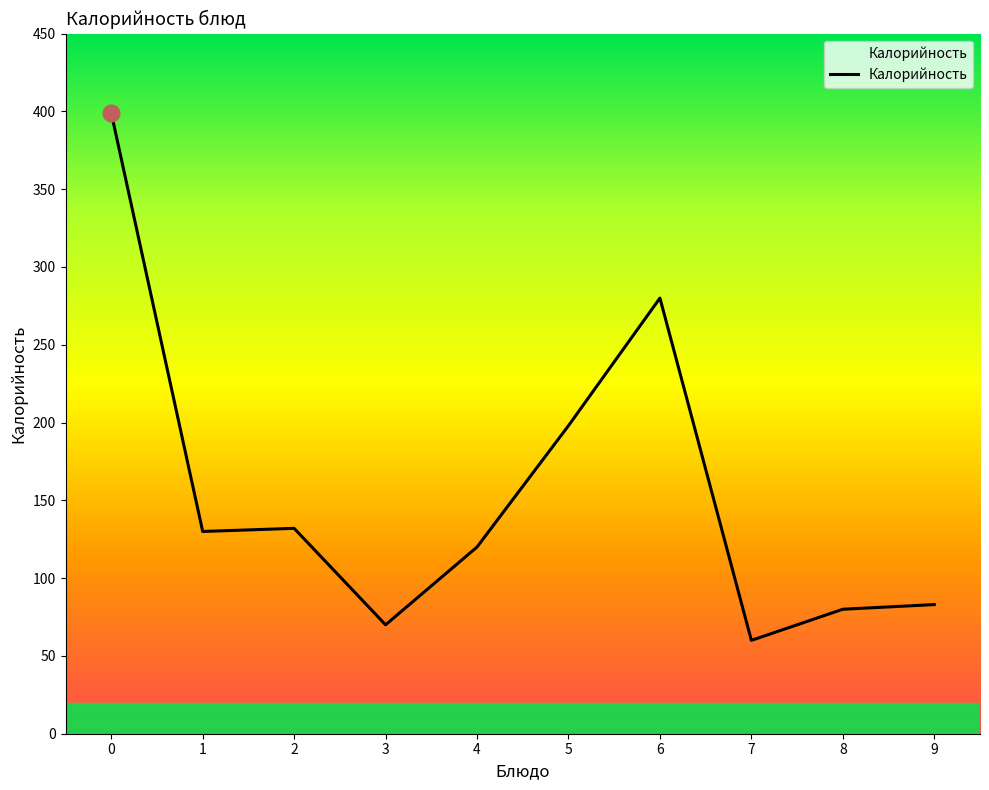

What is the difference between the maximum and minimum values?

339